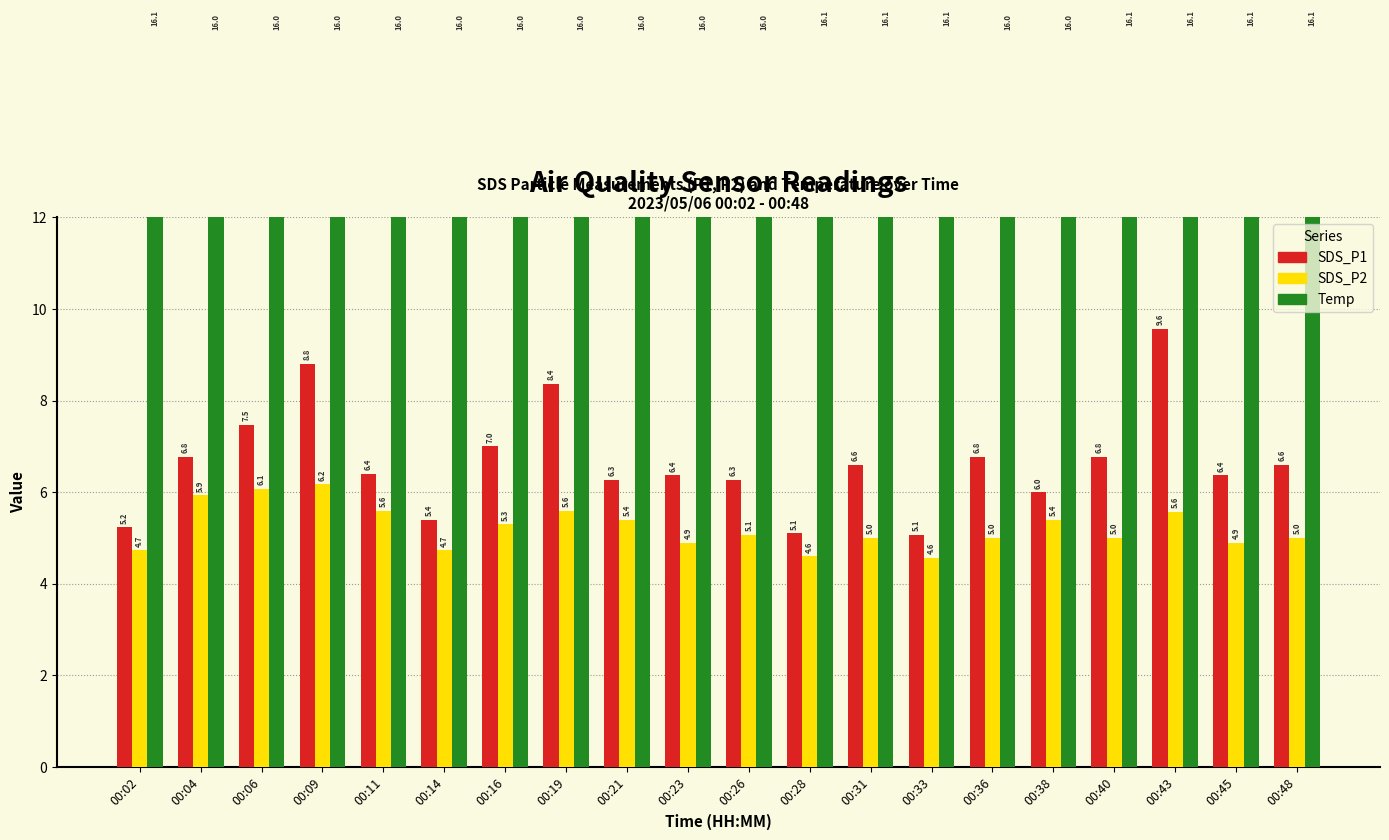

What is the sum of all Temp values?

320.8